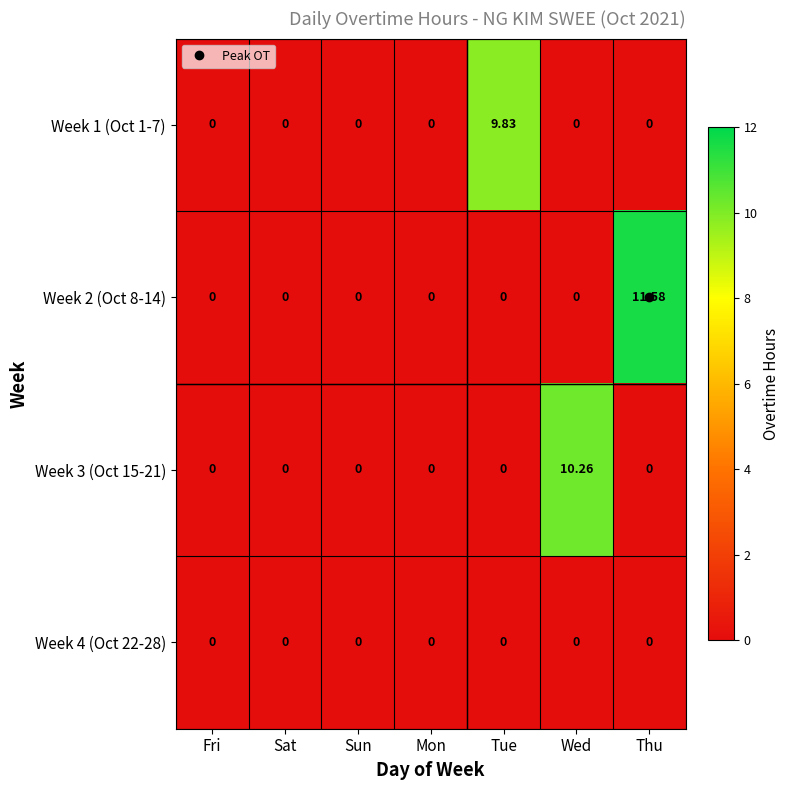

At which category is the sum across all series the highest?

Thu